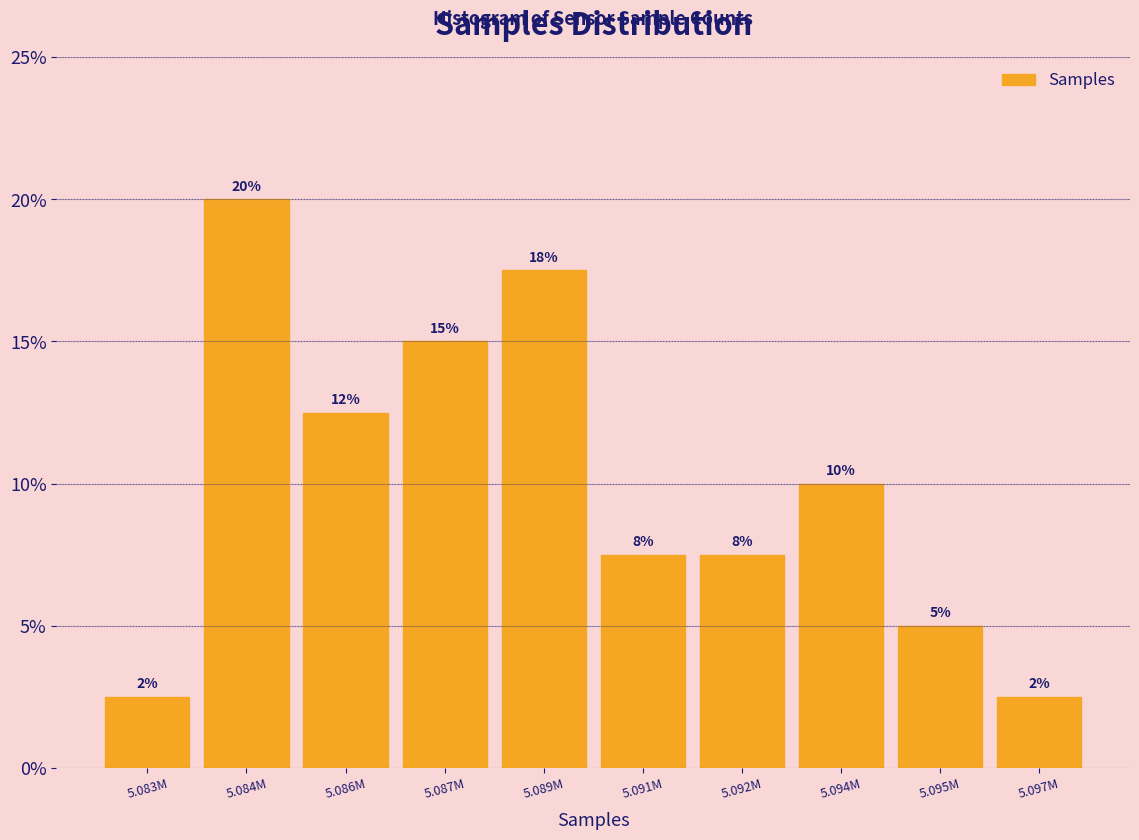

How many bars are there in total?

10